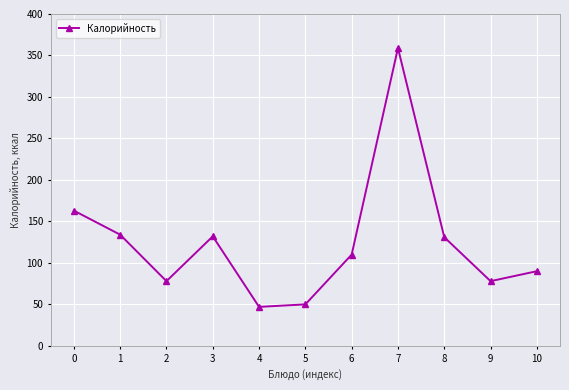

What is the difference between the second highest and second lowest values?

113